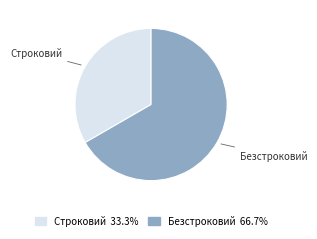

Is there a majority slice in this chart?

Yes